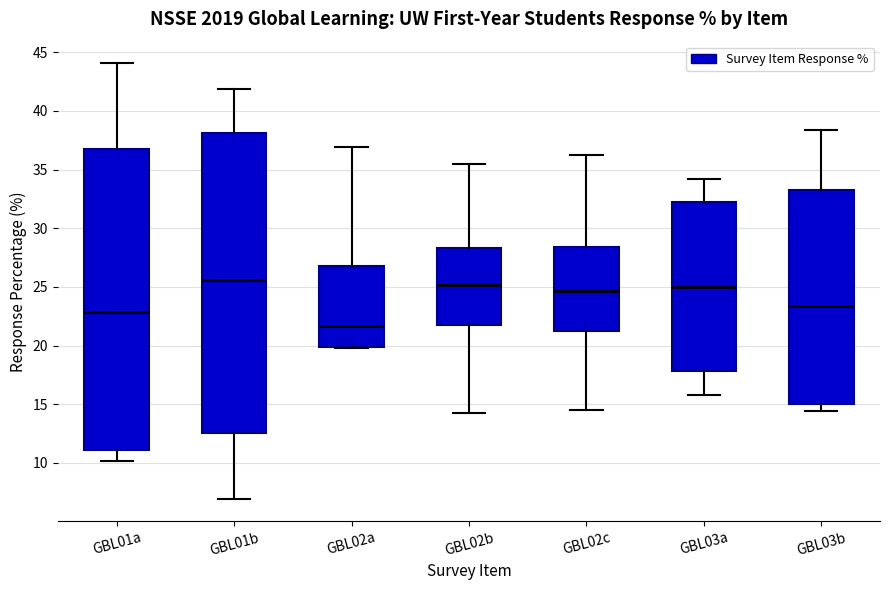

Where is the lower edge of the box for GBL01b on the y-axis? The values are not printed on the chart, so give them approximately, as read against the axis.

12.5